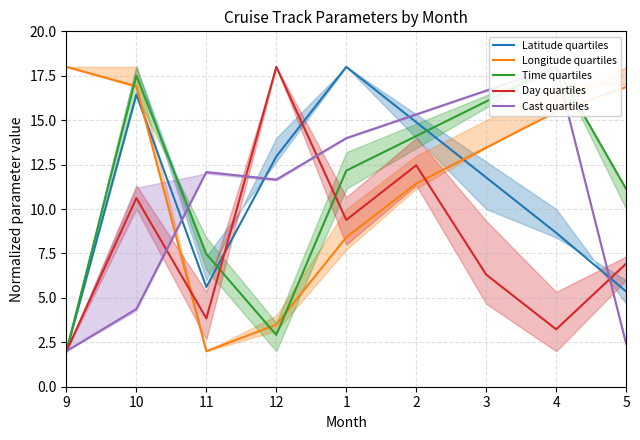

Reading left to right, list all the values displayed in this chart.

Latitude quartiles: 9=2.0	10=16.4	11=5.6	12=13.0	1=18.0	2=14.9	3=11.8	4=8.7	5=5.4
Longitude quartiles: 9=18.0	10=16.9	11=2.0	12=3.5	1=8.4	2=11.4	3=13.5	4=15.5	5=16.9
Time quartiles: 9=2.0	10=17.5	11=7.5	12=2.9	1=12.2	2=14.1	3=16.1	4=18.0	5=11.1
Day quartiles: 9=2.0	10=10.6	11=3.8	12=18.0	1=9.4	2=12.5	3=6.3	4=3.2	5=6.9
Cast quartiles: 9=2.0	10=4.4	11=12.1	12=11.7	1=14.0	2=15.3	3=16.7	4=18.0	5=2.4